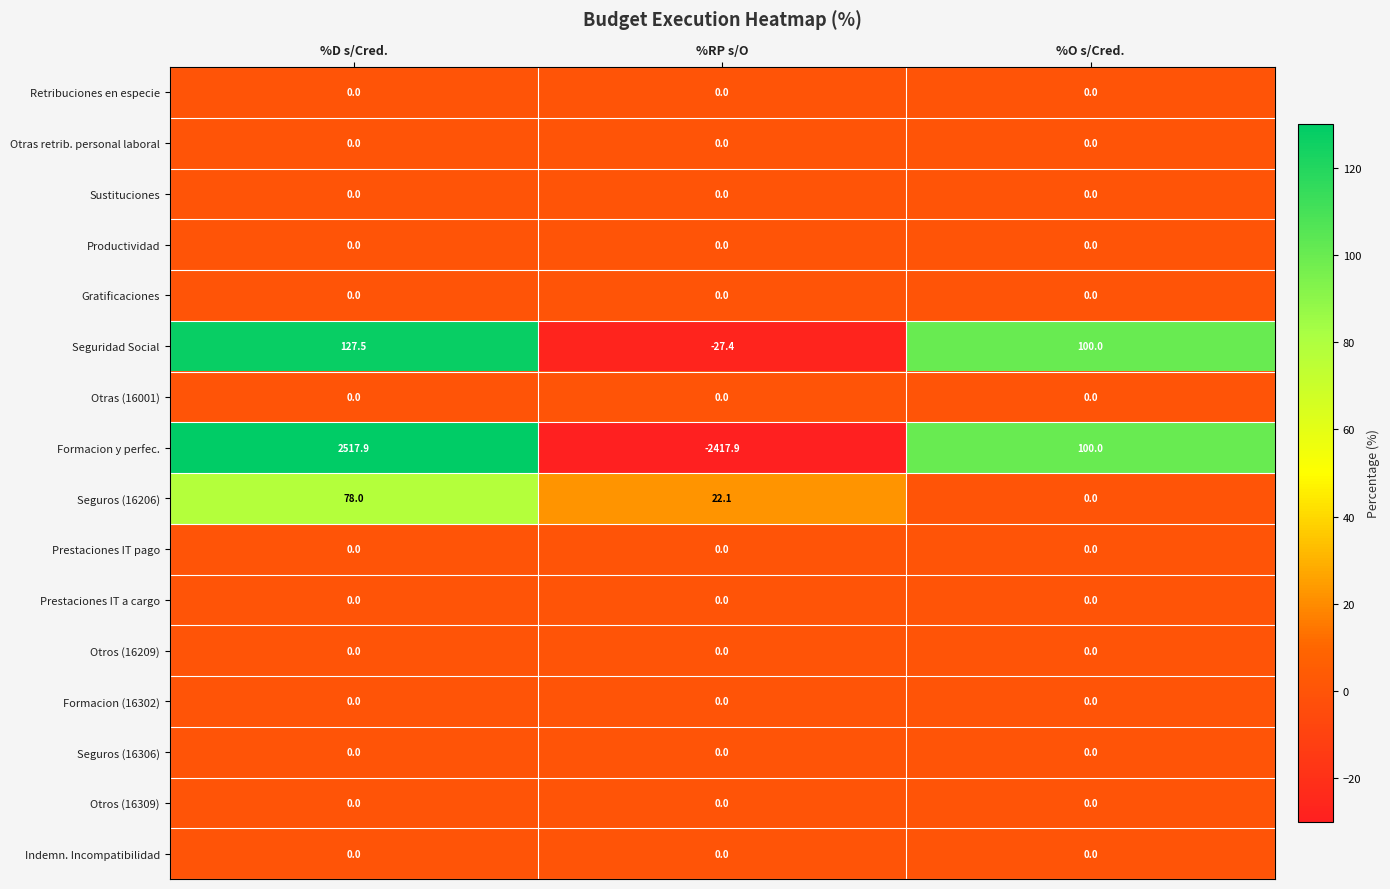

Which series has the largest range (max minus min)?

Formacion y perfec.